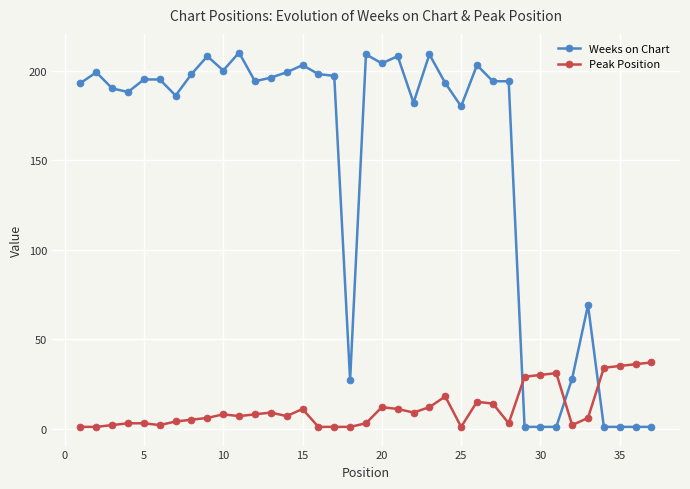

What is the value of the Weeks on Chart point at the 27th from the left?

194